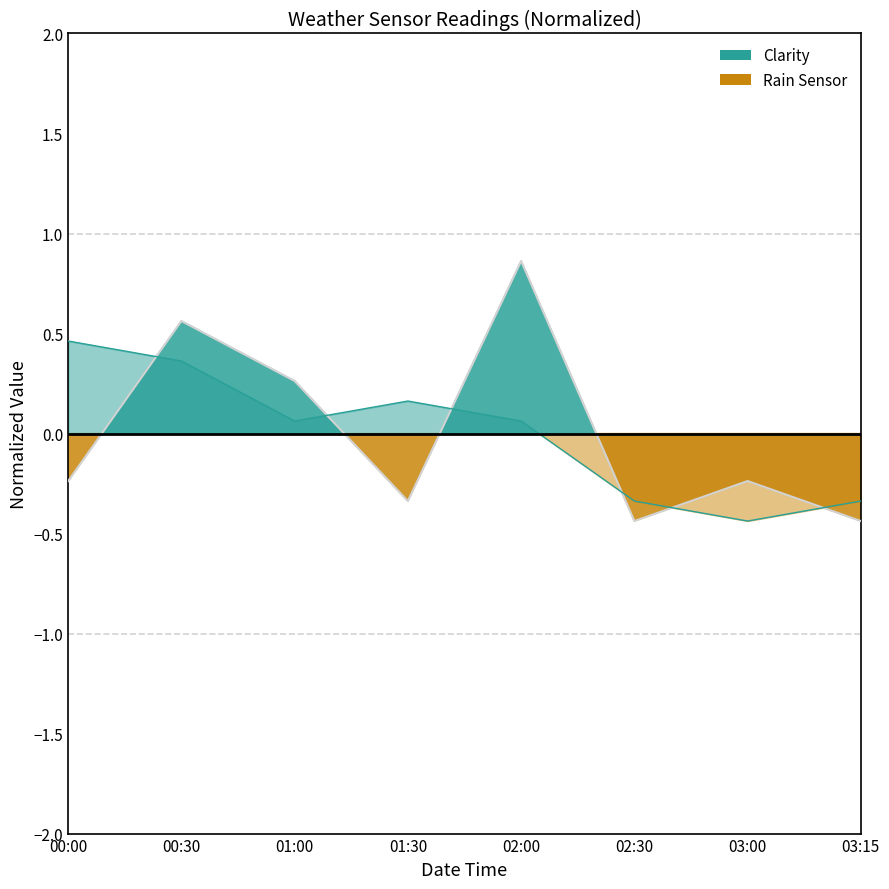

Reading left to right, extract all data points from this chart.

Clarity: -0.2	0.6	0.3	-0.3	0.9	-0.4	-0.2	-0.4
Rain Sensor: 0.5	0.4	0.1	0.2	0.1	-0.3	-0.4	-0.3